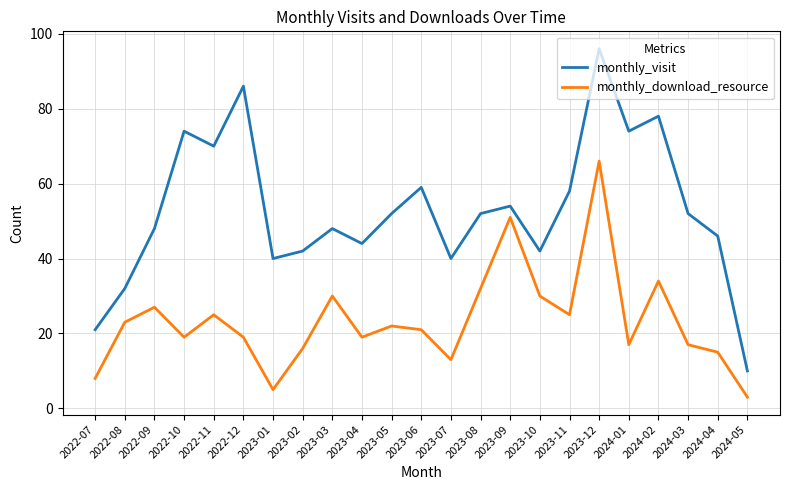

How many lines are shown in the chart?

2